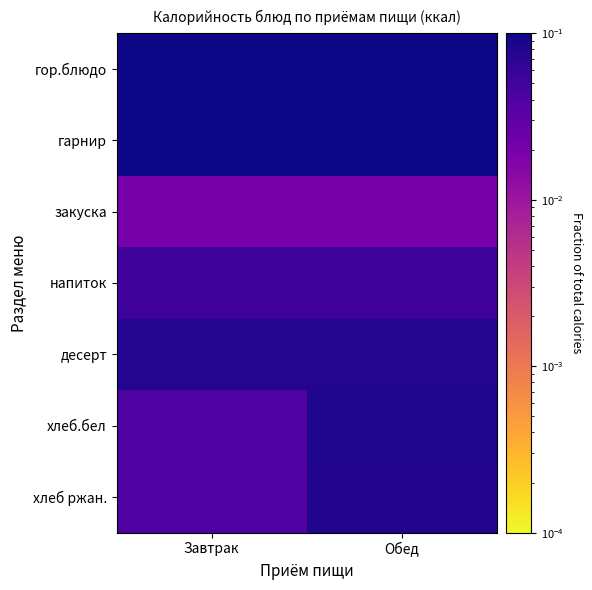

What is the difference between the highest and lowest values at Обед?

0.1